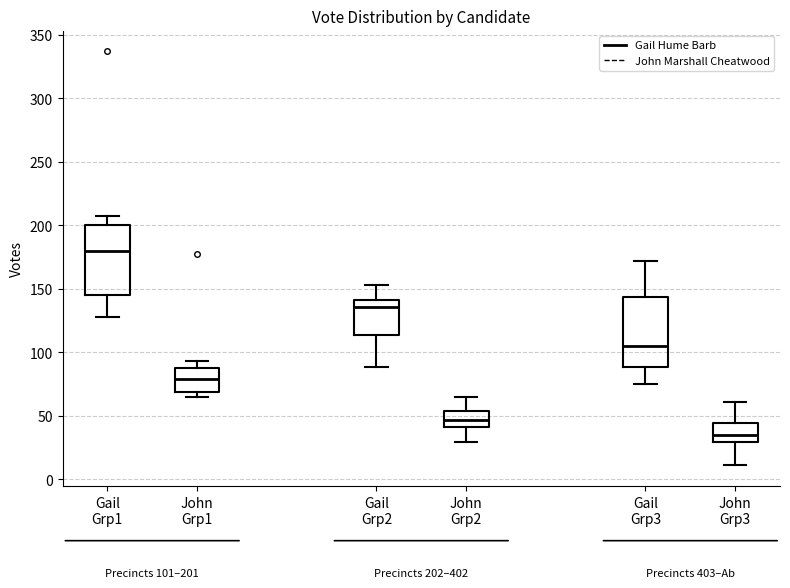

Which box's median line is the highest?

Gail Grp1